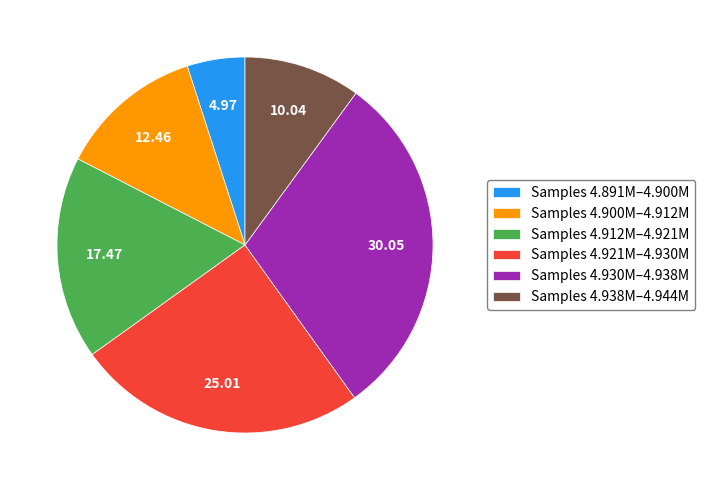

Do Samples 4.938M–4.944M and Samples 4.900M–4.912M together represent more than half of the pie?

No